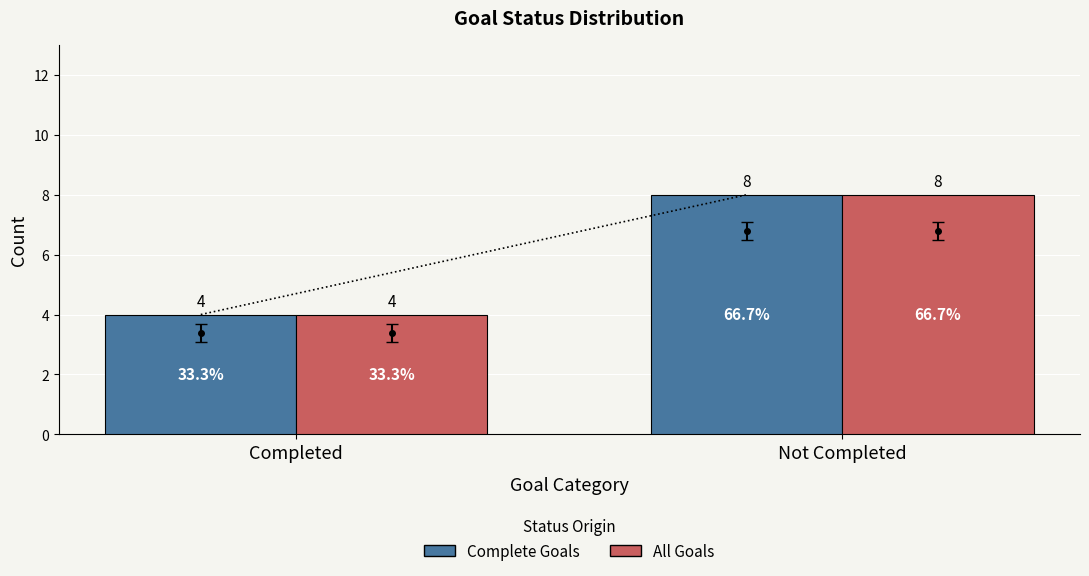

Are the bars horizontal?

No